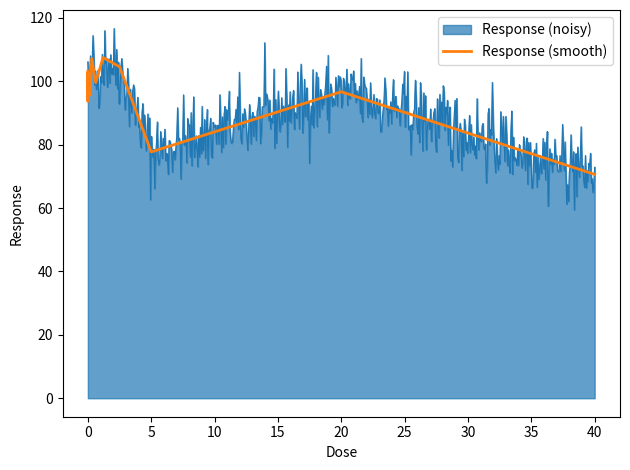

What is the lowest value of the Response (smooth) series?

70.6